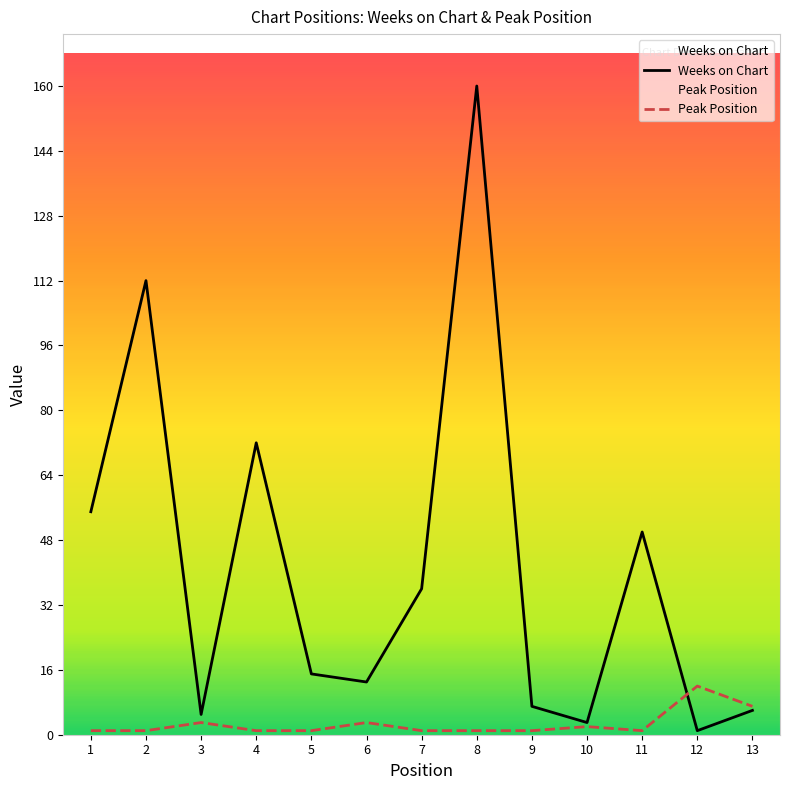

Which category has the lowest value across all series?

12